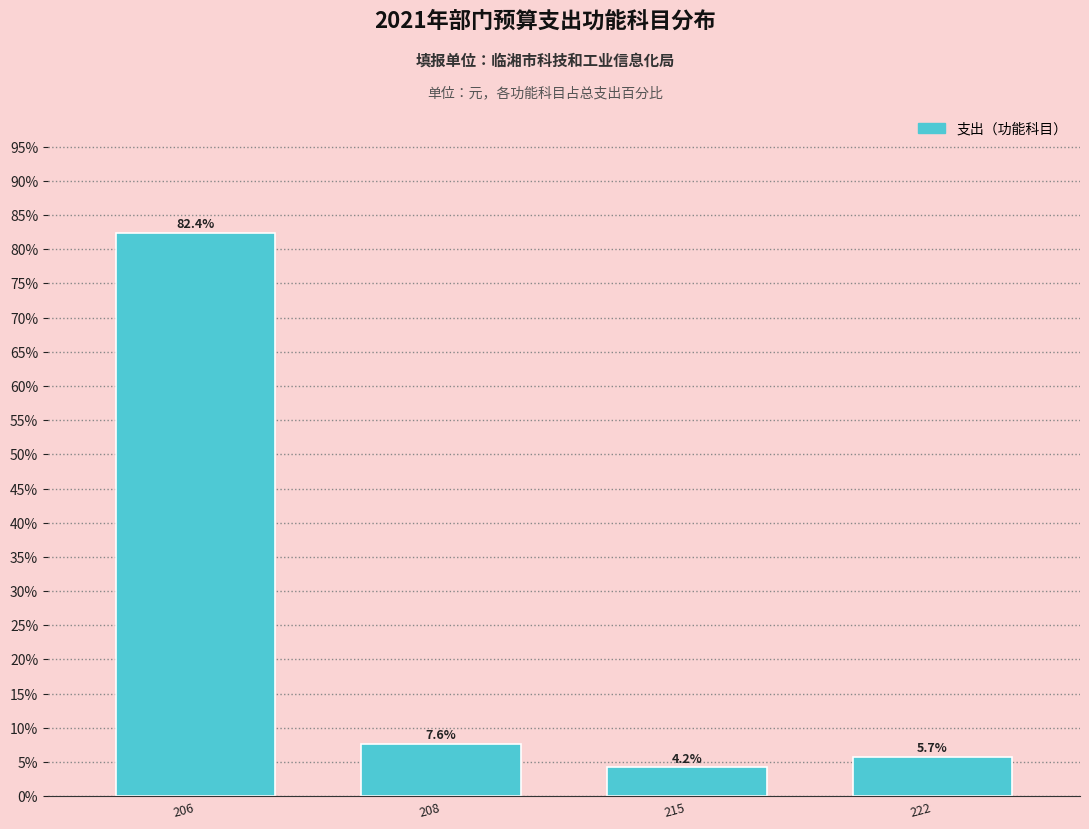

Reading left to right, what are all the values shown in this chart?

206=82.4	208=7.6	215=4.2	222=5.7